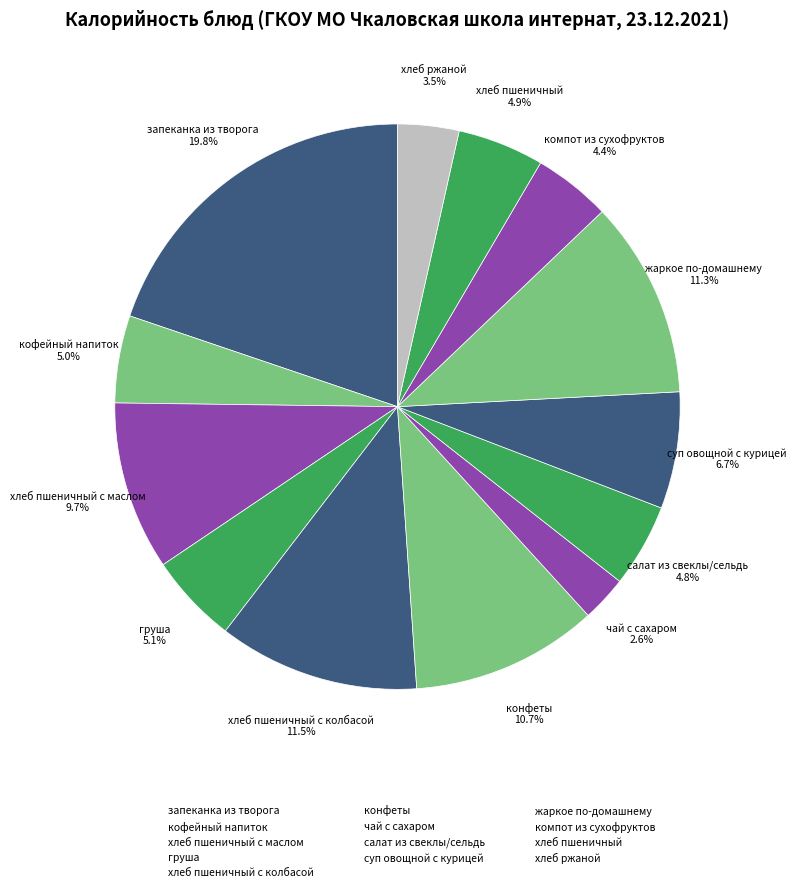

To the nearest percent, what is the average slice percentage?

8%